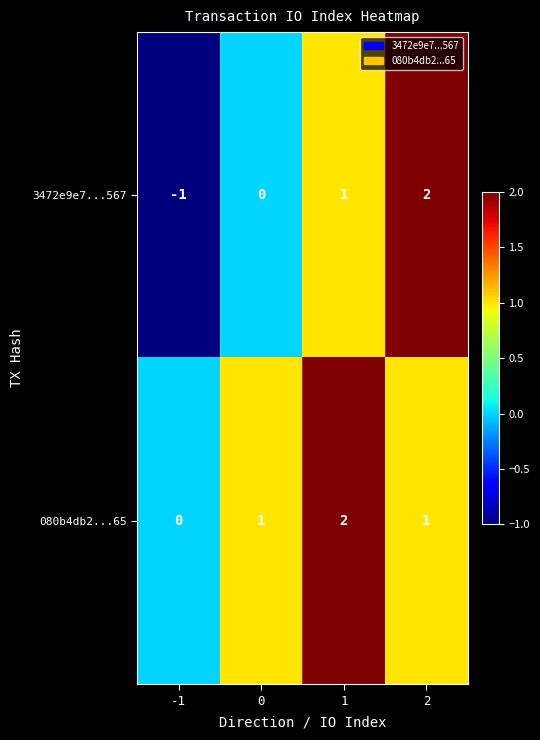

The value of 080b4db2...65 at 1 is 2. True or false?

True